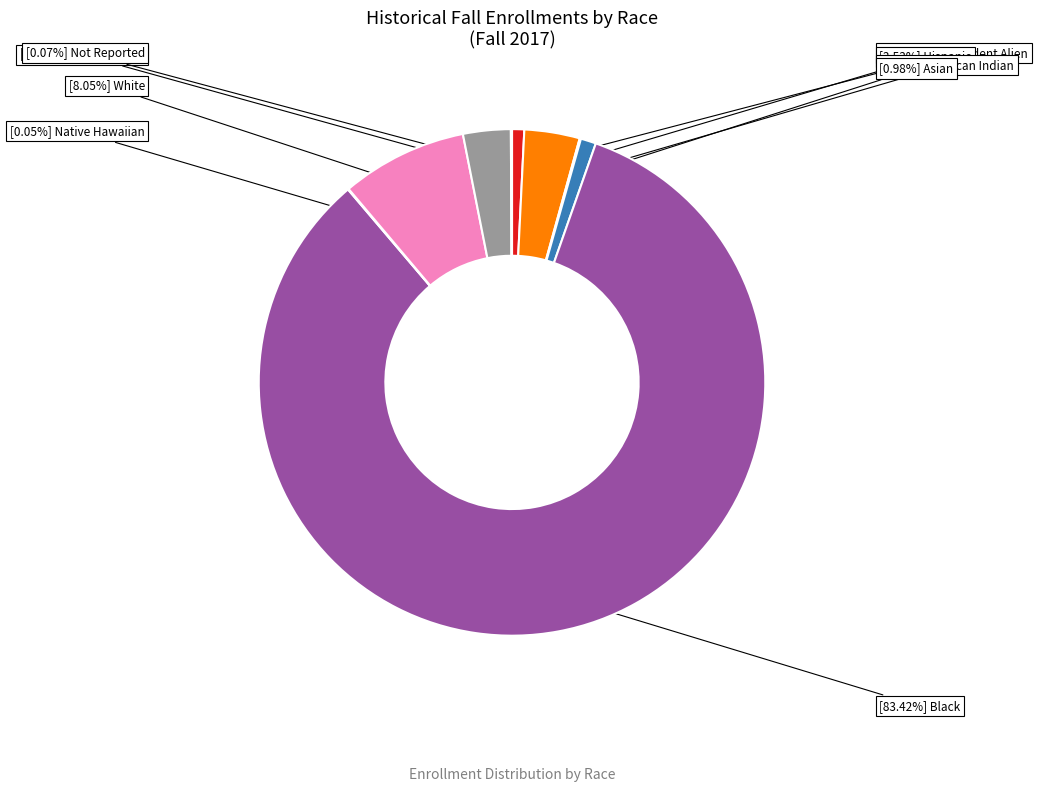

Is there a majority slice in this chart?

Yes